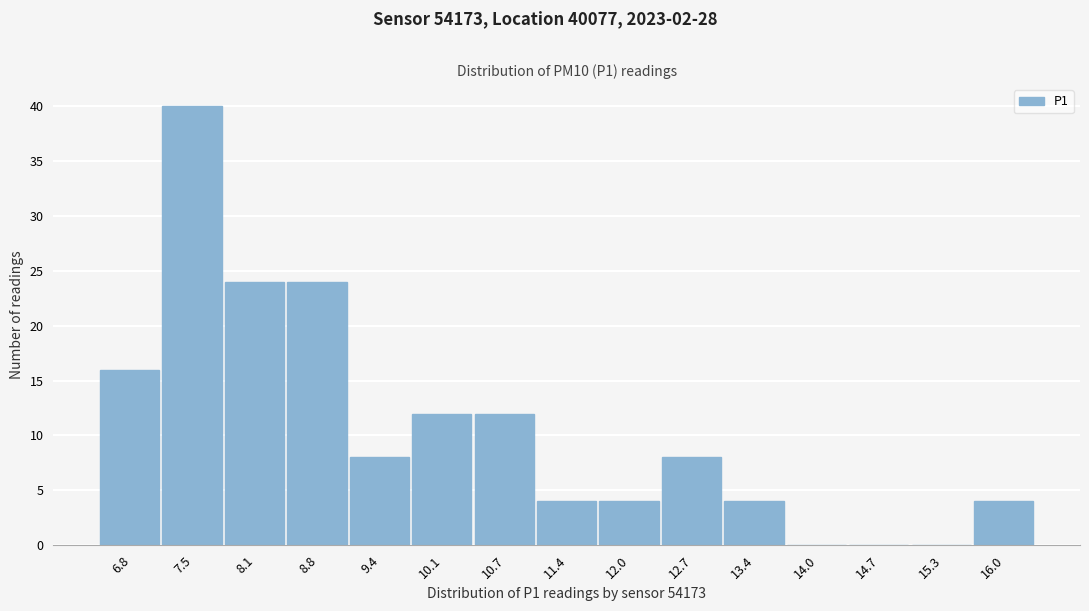

Reading left to right, what are all the values shown in this chart?

6.8=16	7.5=40	8.1=24	8.8=24	9.4=8	10.1=12	10.7=12	11.4=4	12.0=4	12.7=8	13.4=4	14.0=0	14.7=0	15.3=0	16.0=4